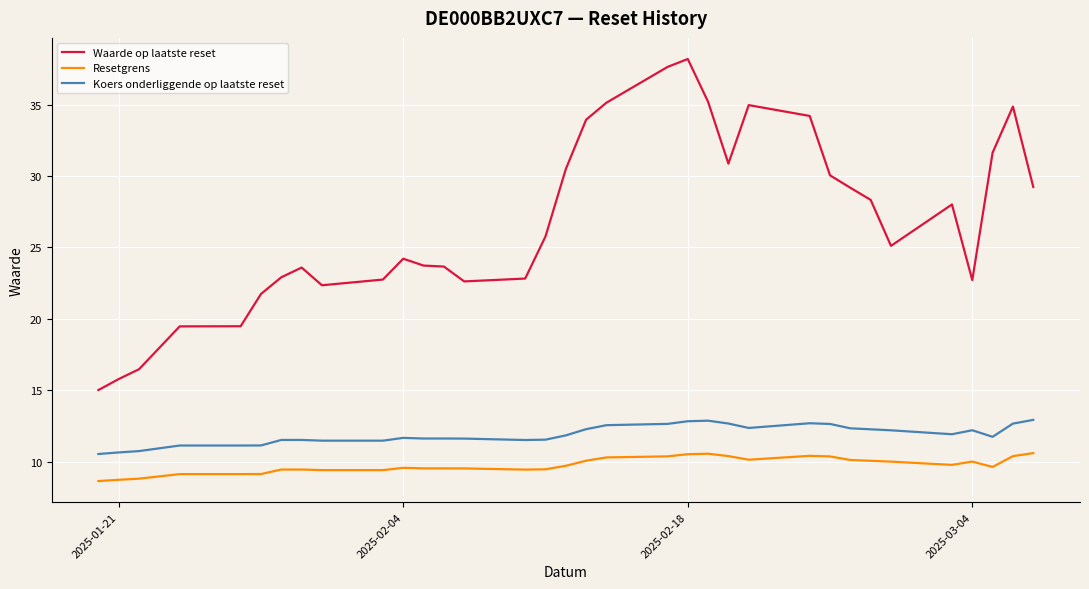

True or false: Koers onderliggende op laatste reset and Waarde op laatste reset cross at least once.

False